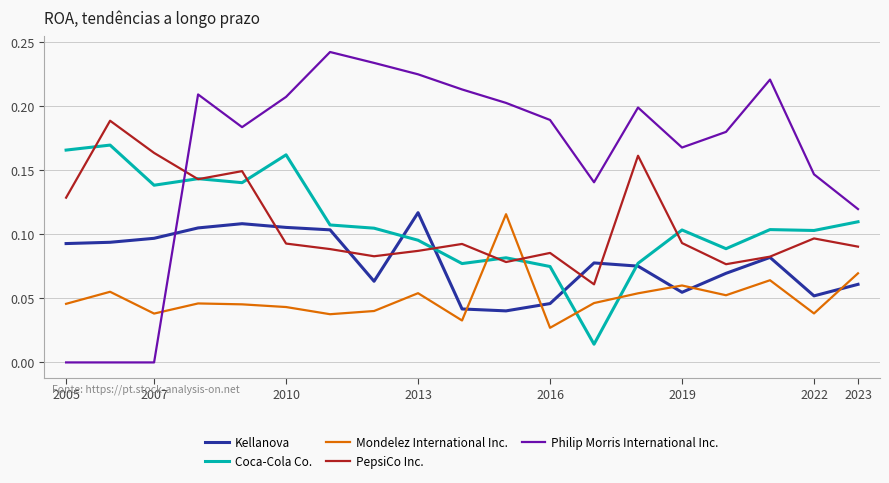

Which series has the largest range (max minus min)?

Philip Morris International Inc.